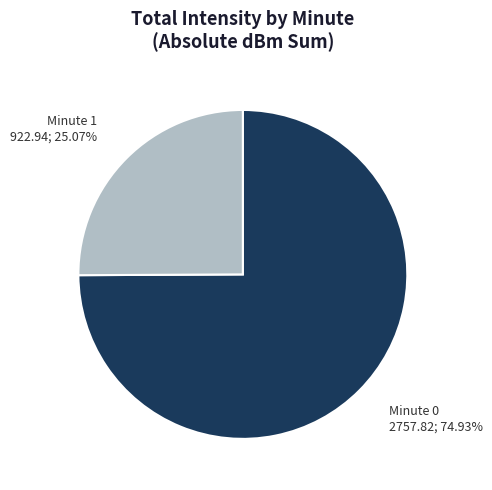

How many segments does this pie chart have?

2